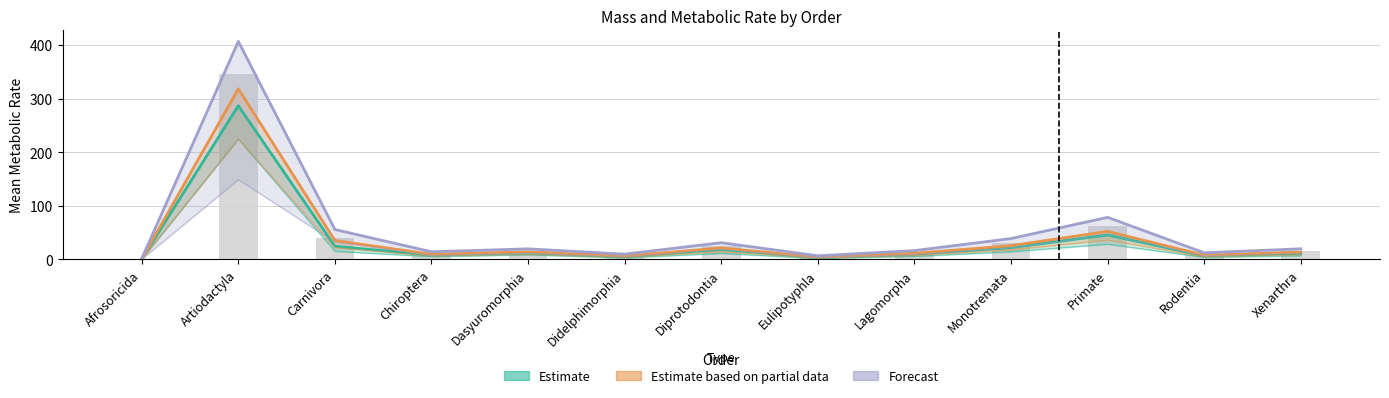

The Estimate series shows 14.6 at Lagomorpha. True or false?

False